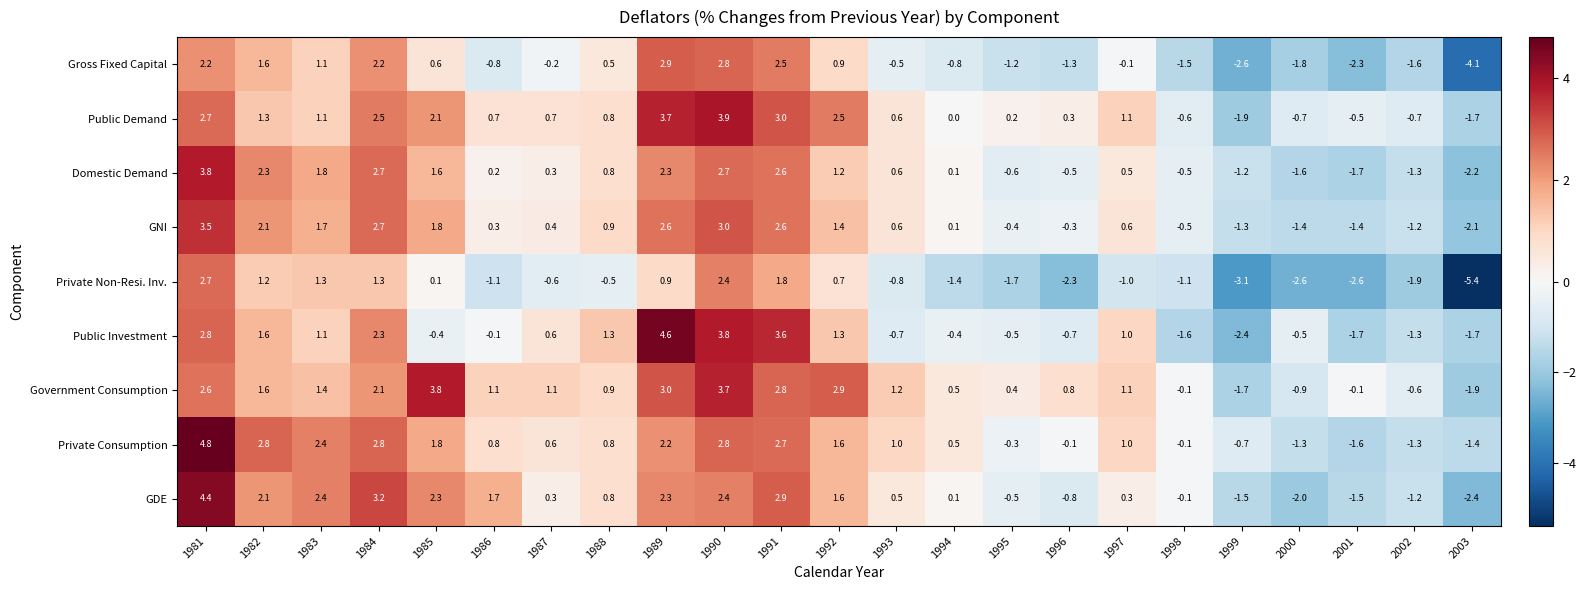

What is the greatest value displayed?

4.8